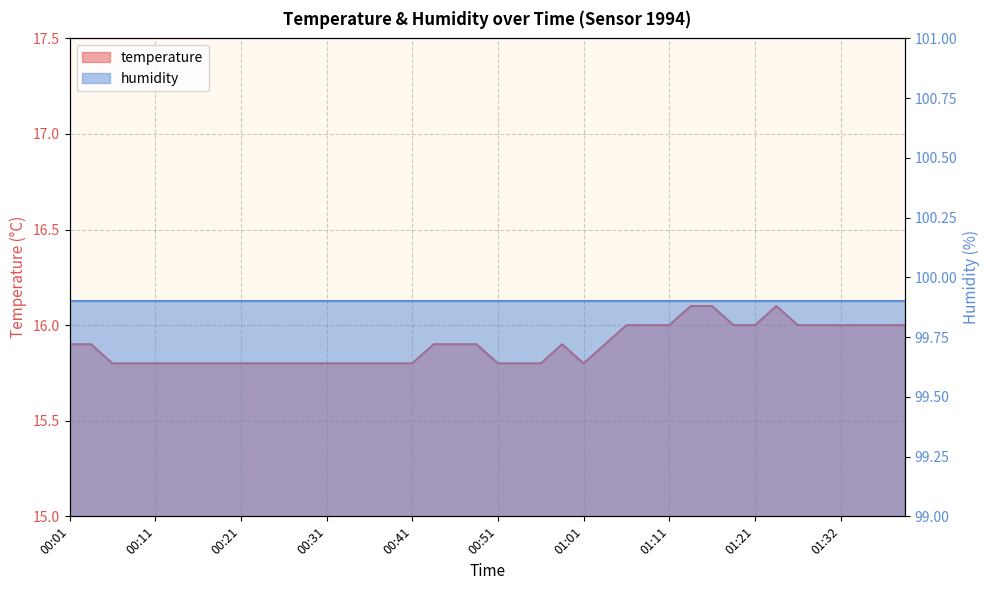

At which category does the data reach its first local peak?

00:58